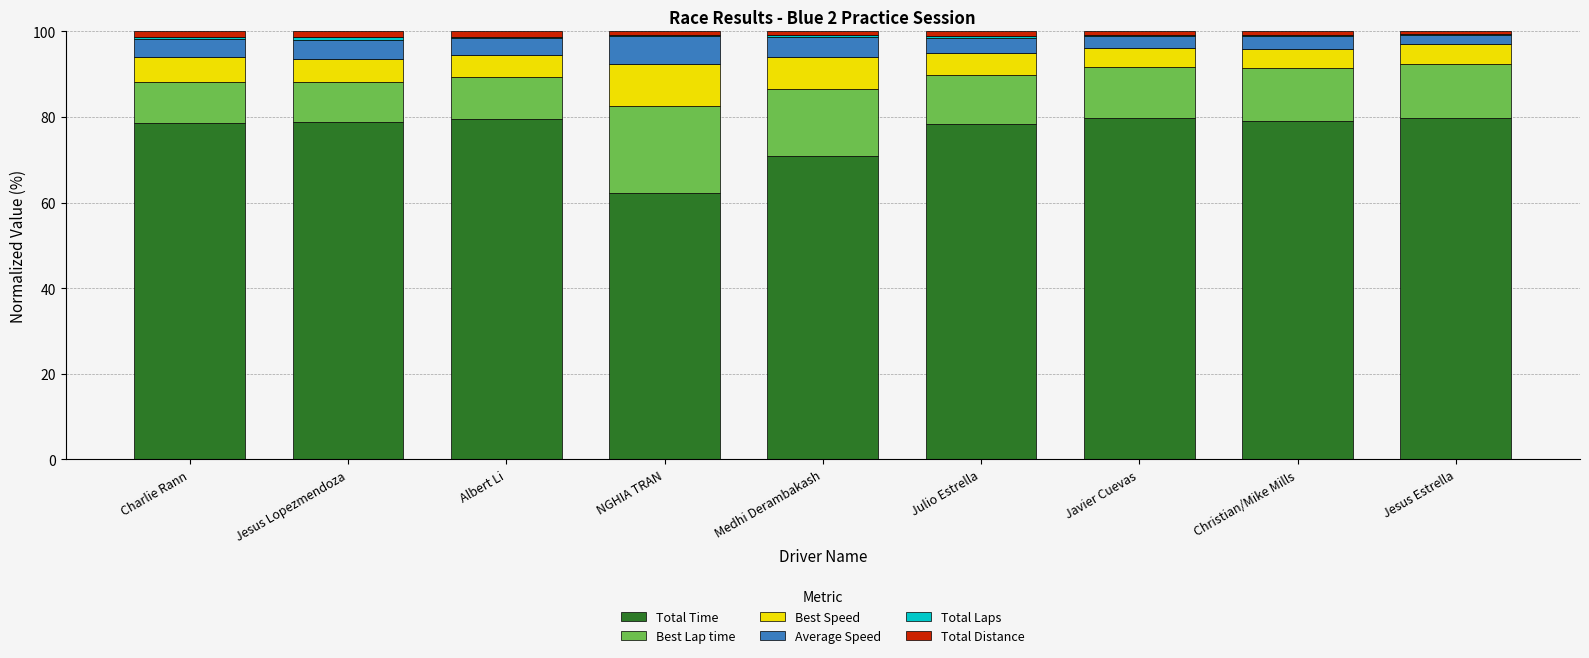

Is it true that Total Time equals 40.3 at Charlie Rann?

False